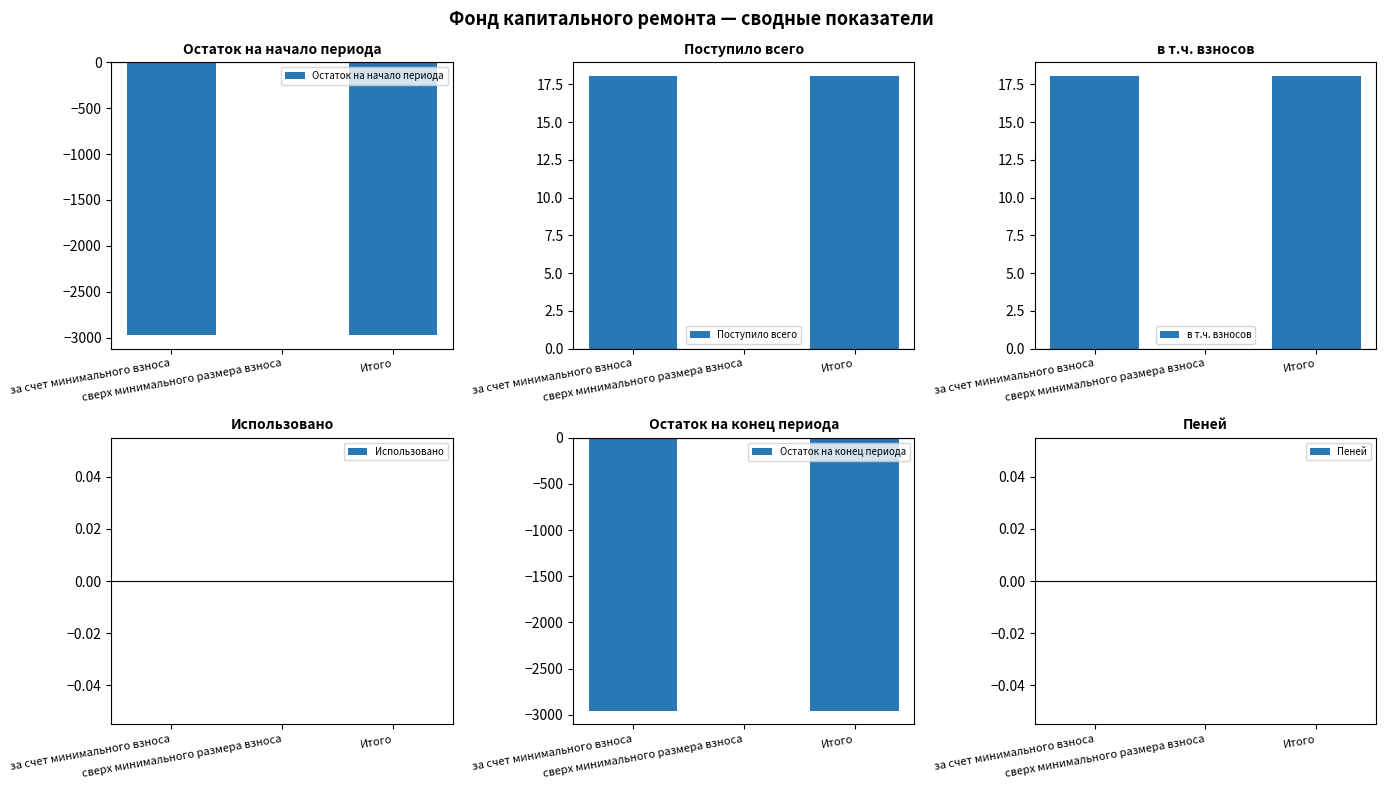

What is the difference between the highest and lowest values at за счет минимального взноса?

2991.0